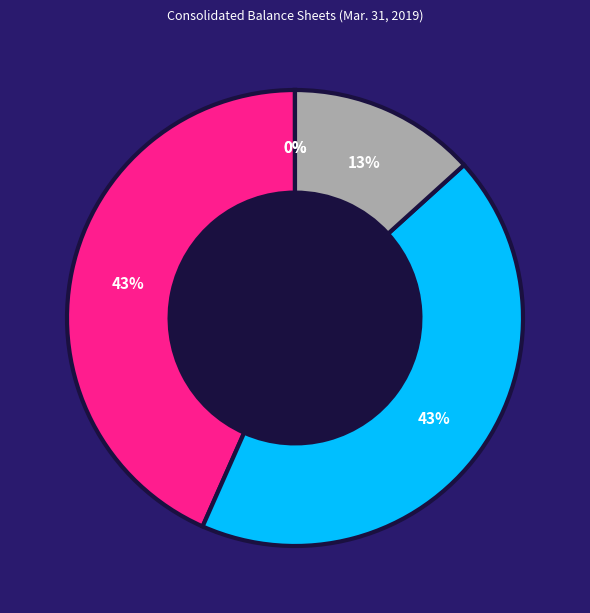

To the nearest percent, what is the average slice percentage?

20%